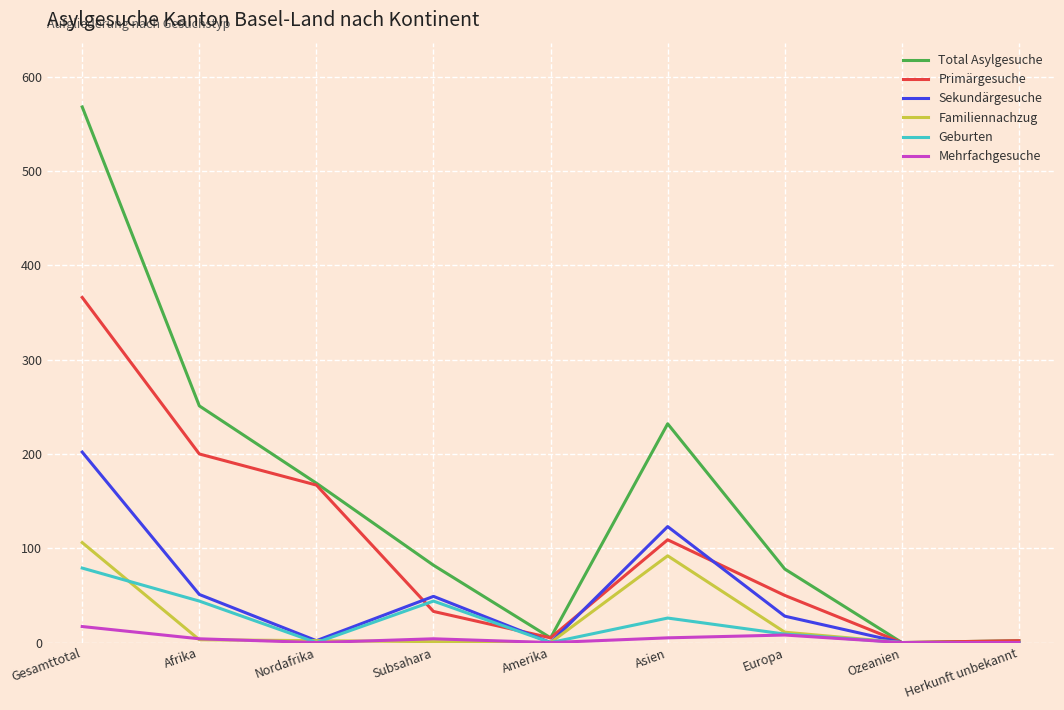

The value of Primärgesuche at Nordafrika is 167. True or false?

True